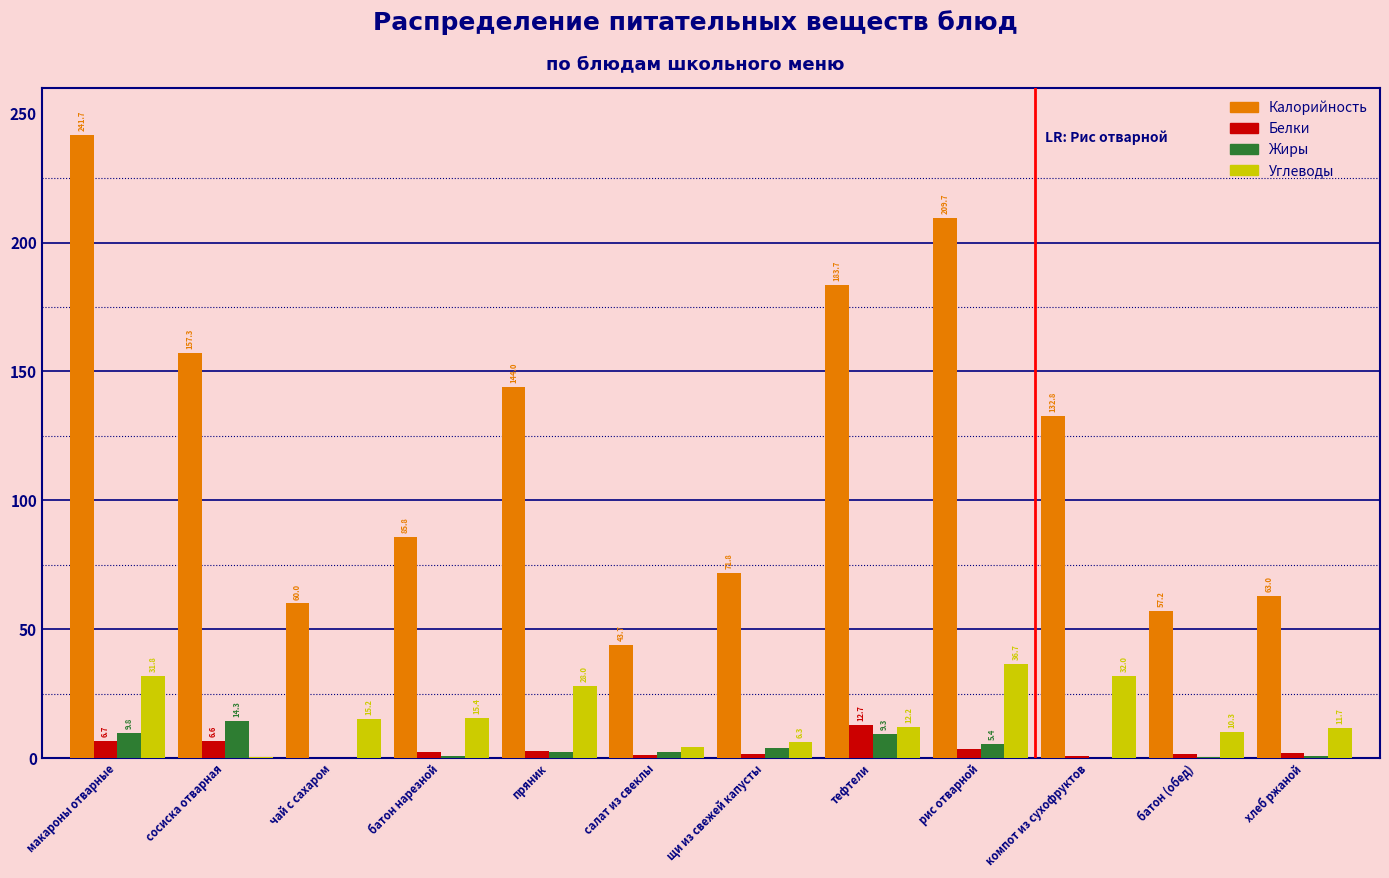

Which series changed the most between батон нарезной and компот из сухофруктов?

Калорийность